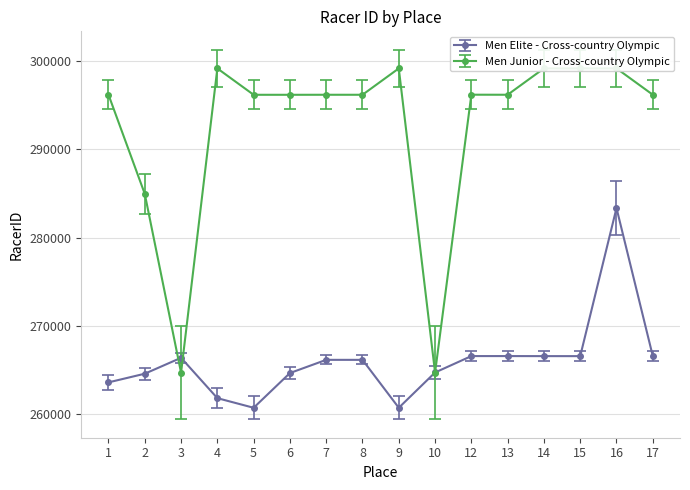

What is the value of the Men Junior - Cross-country Olympic point at the 1st from the left?

296207